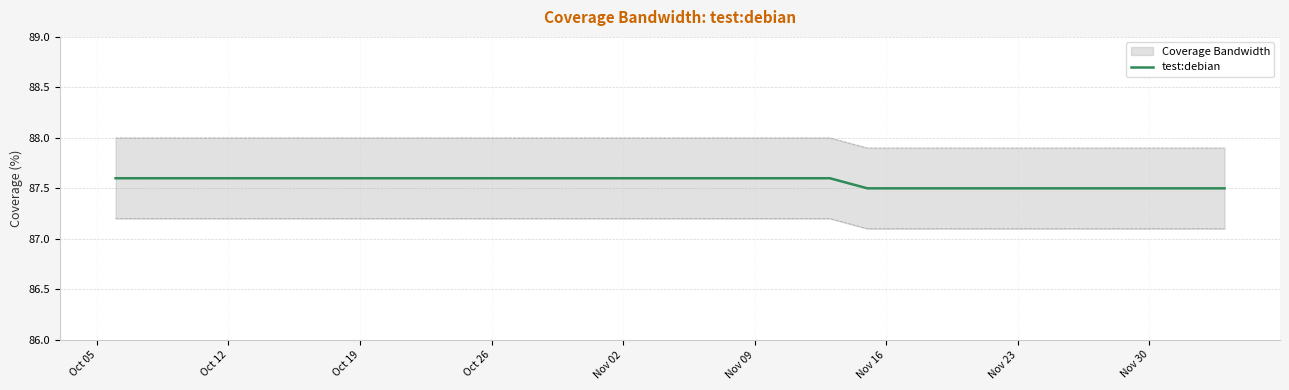

The value of test:debian at Nov 23 is 114.9. True or false?

False